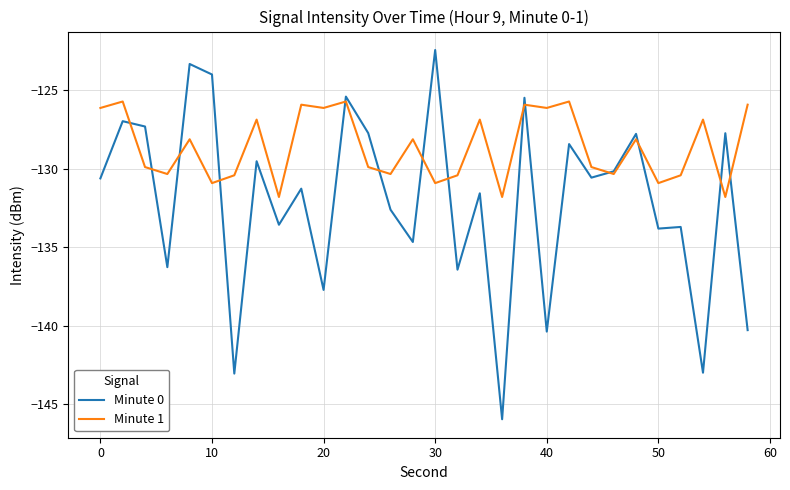

What is the difference between the second highest and second lowest values in the Minute 0 series?

19.7